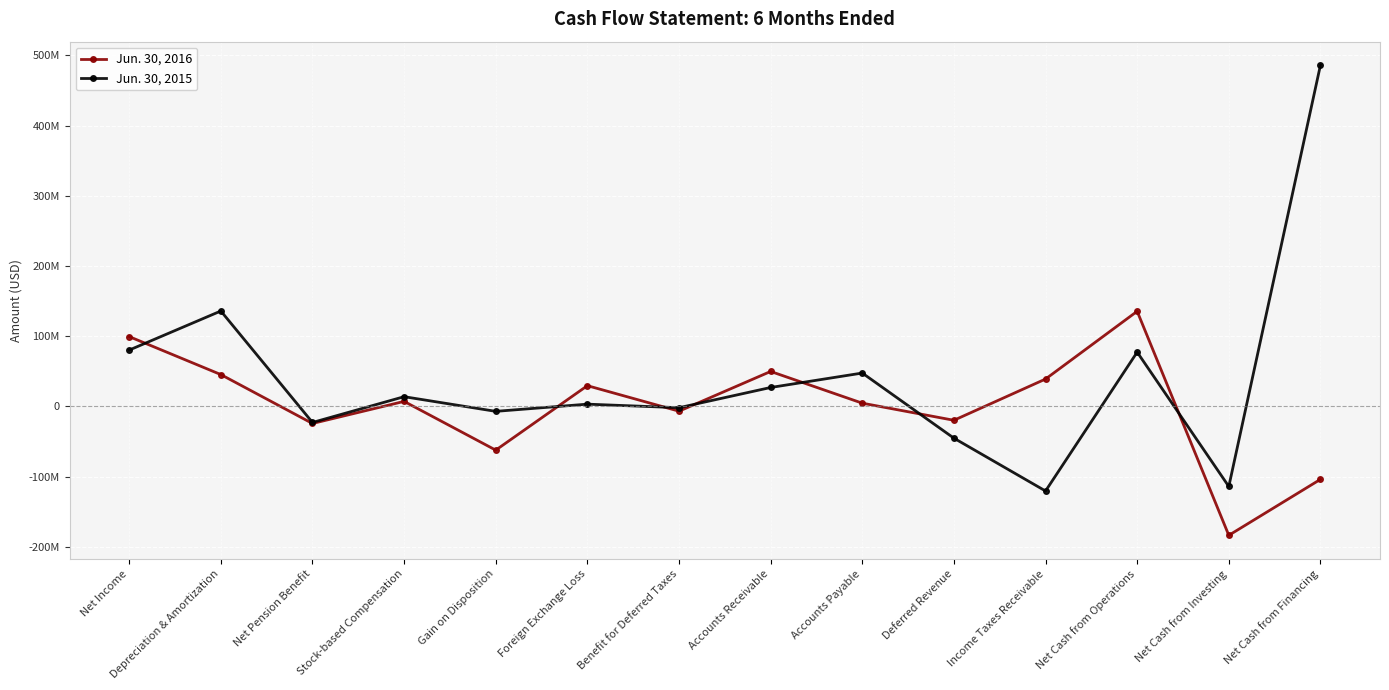

What position from the left is Net Cash from Investing?

13